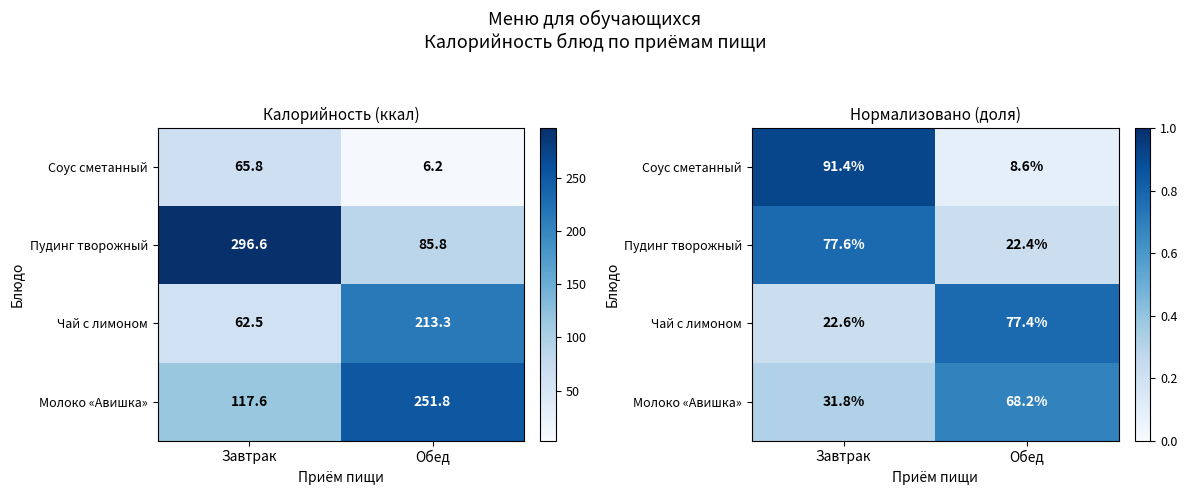

Rank the categories by Пудинг творожный value from lowest to highest.

Обед, Завтрак